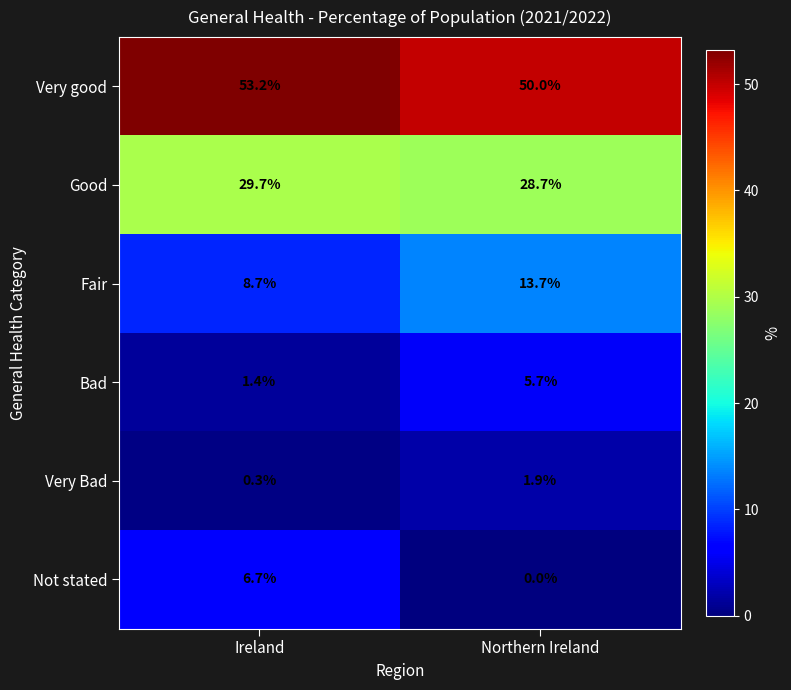

Reading left to right, list all the values displayed in this chart.

Very good: Ireland=53.2	Northern Ireland=50.0
Good: Ireland=29.7	Northern Ireland=28.7
Fair: Ireland=8.7	Northern Ireland=13.7
Bad: Ireland=1.4	Northern Ireland=5.7
Very Bad: Ireland=0.3	Northern Ireland=1.9
Not stated: Ireland=6.7	Northern Ireland=0.0